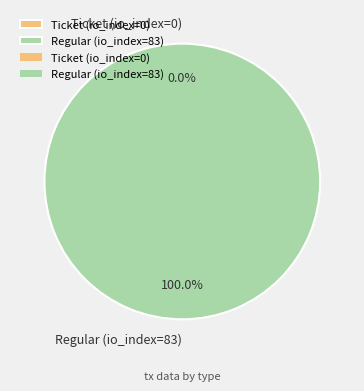

Count the number of slices in the pie.

2